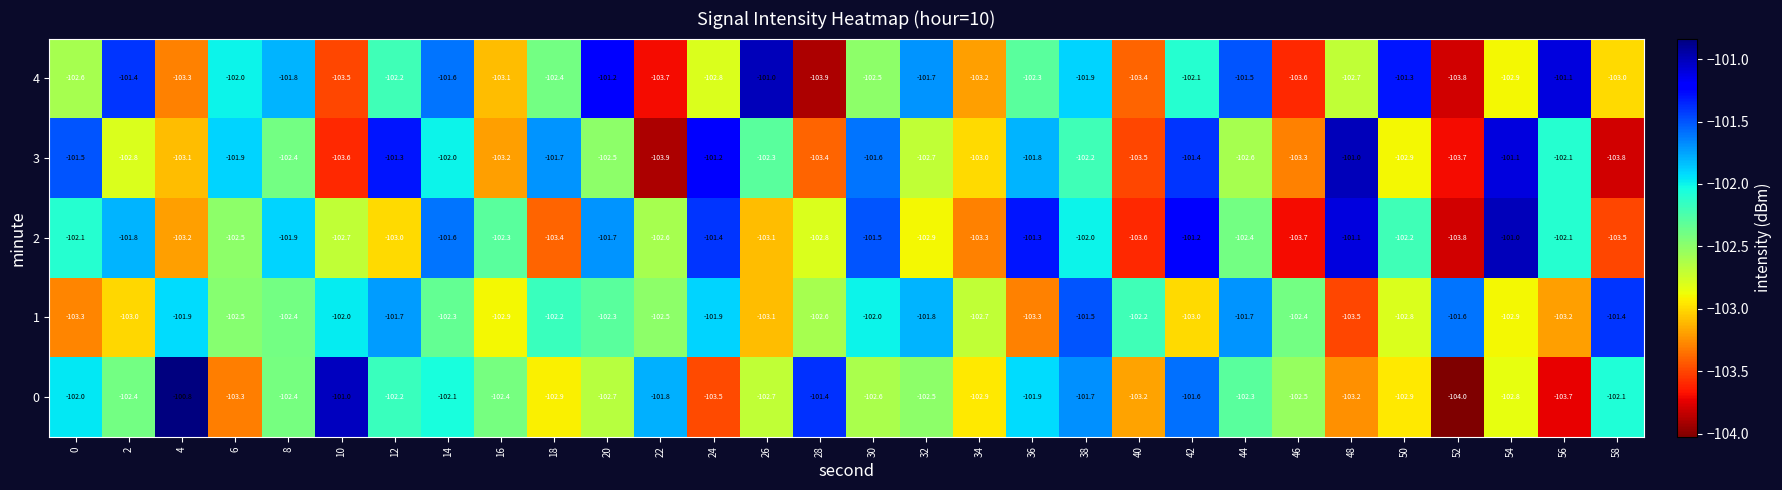

What is the total value across all series at 12?

-510.4